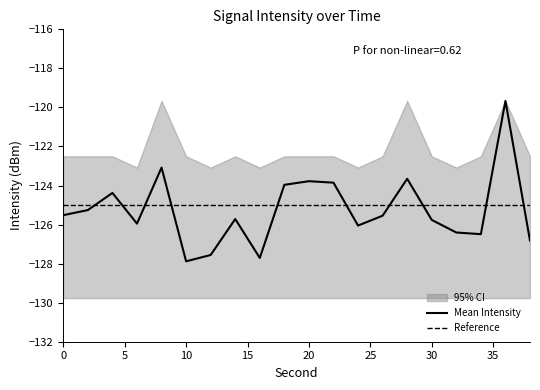

True or false: mean_intensity has more than 1 interior local peaks.

True